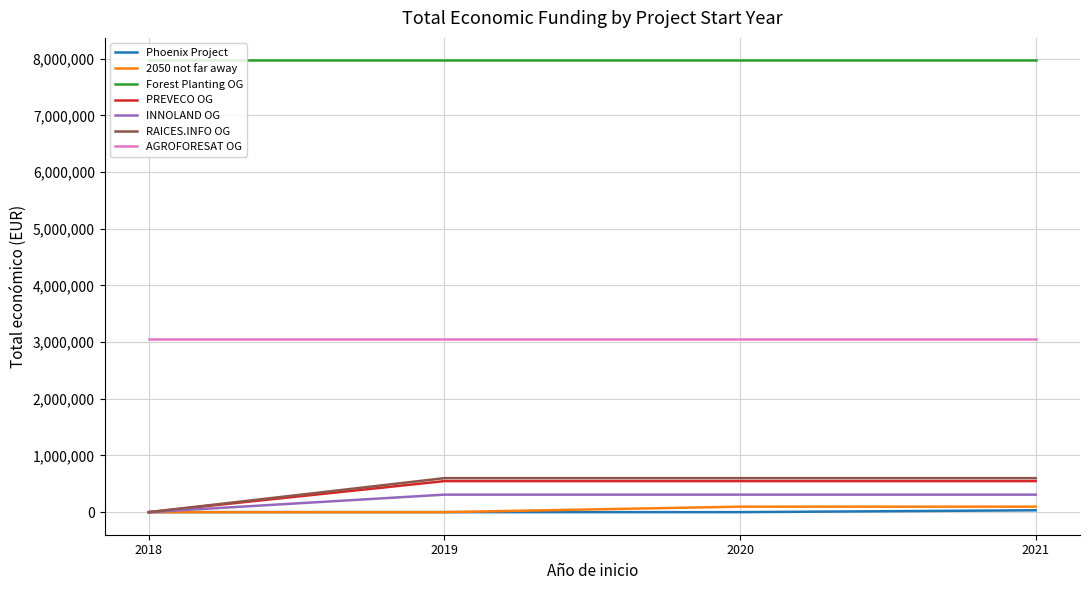

Which series has the largest range (max minus min)?

RAICES.INFO OG